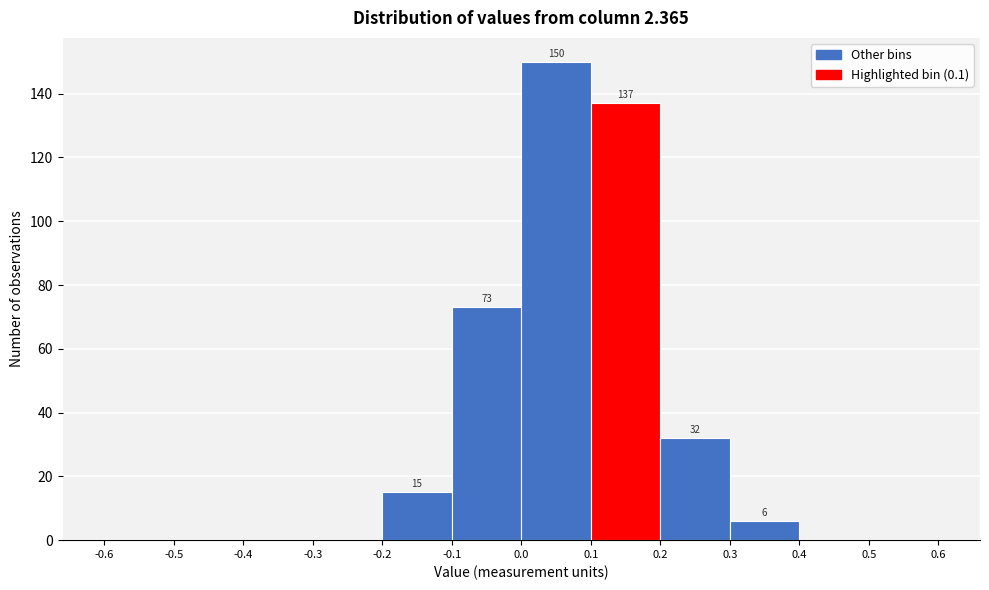

Which range on the x-axis has the tallest bar?

0.0 to 0.1